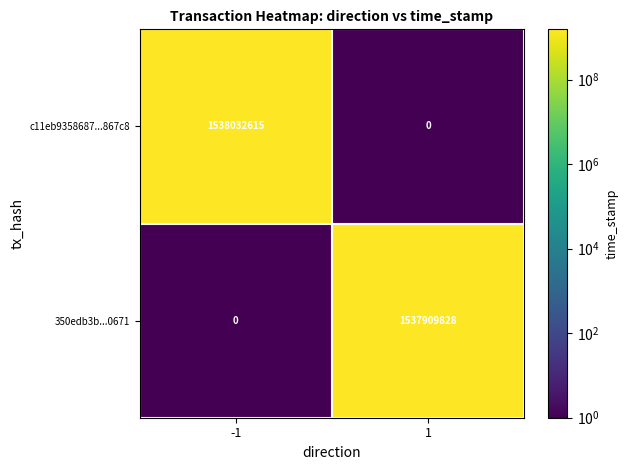

Which category has the highest value across all series?

-1